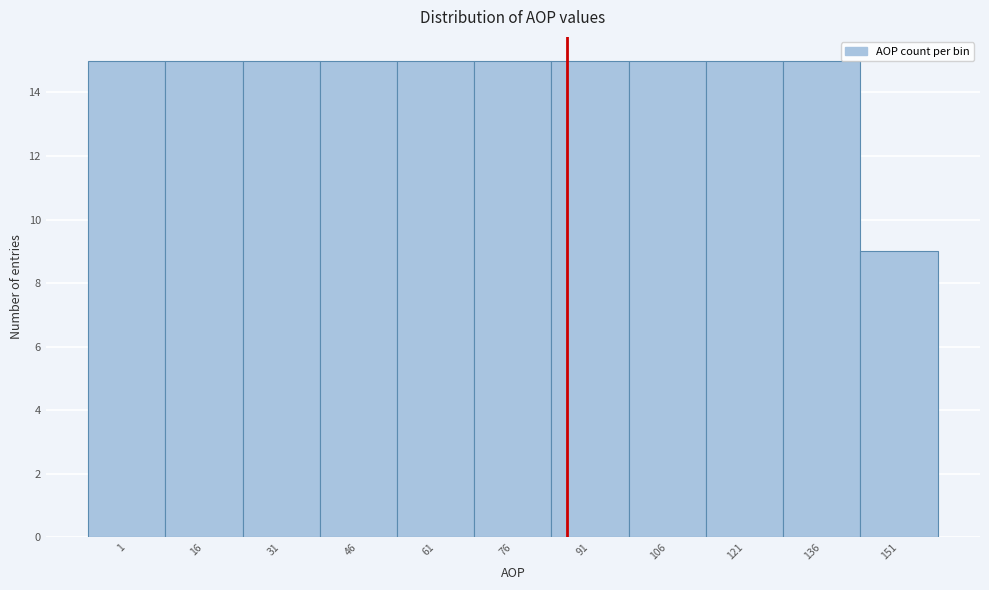

Reading right to left, list all the values displayed in this chart.

9	15	15	15	15	15	15	15	15	15	15